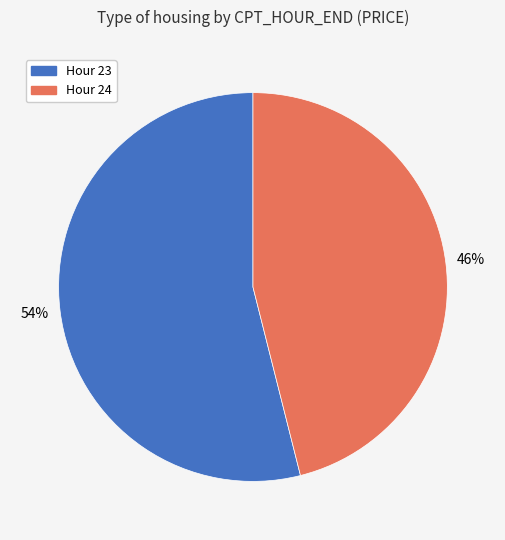

To the nearest percent, what is the average slice percentage?

50%